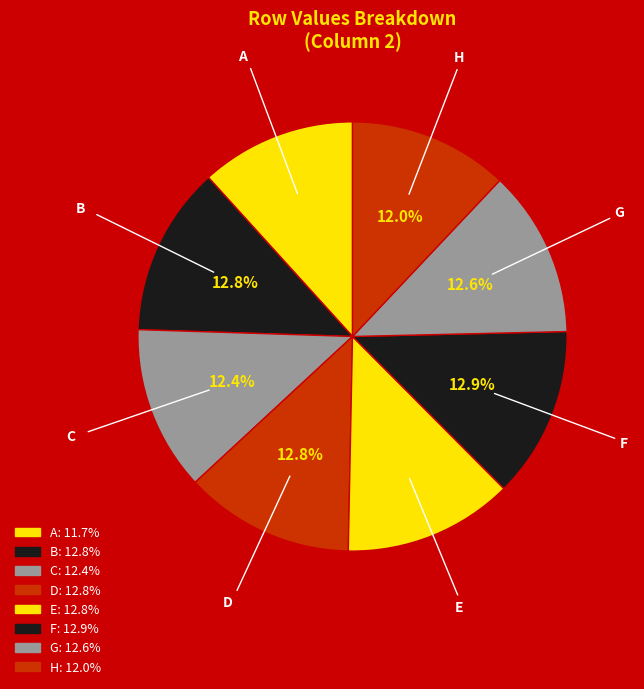

Count the number of slices in the pie.

8